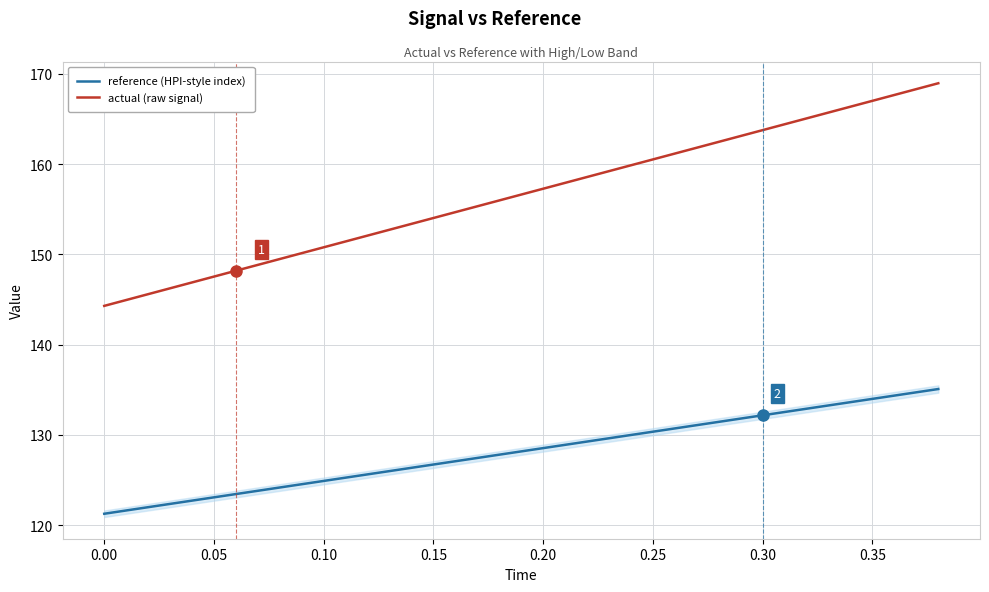

Which series has the widest spread of values?

actual (raw signal)